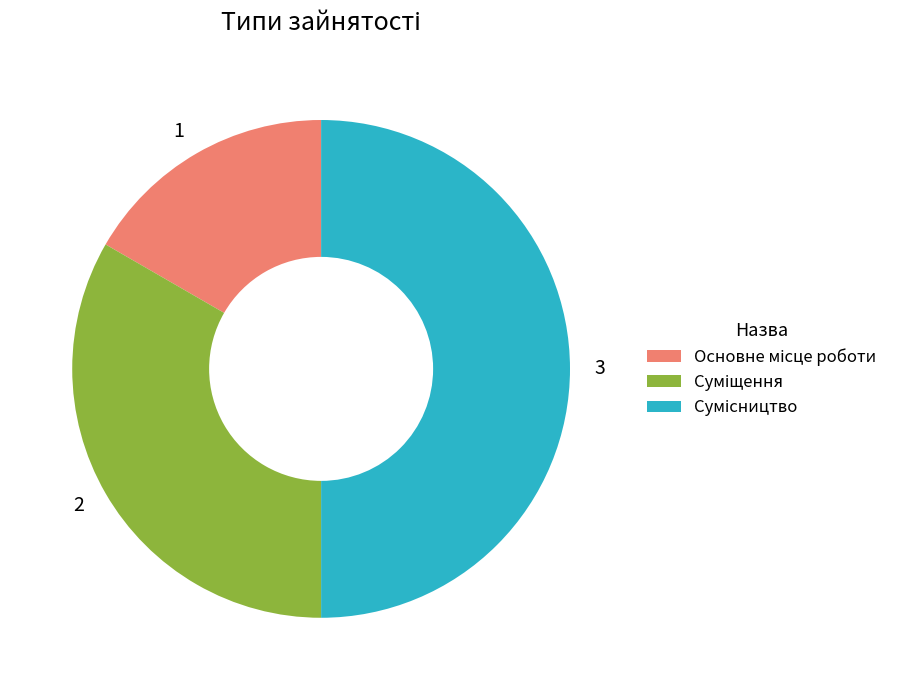

Combined, do 2 and 3 account for over 50%?

Yes